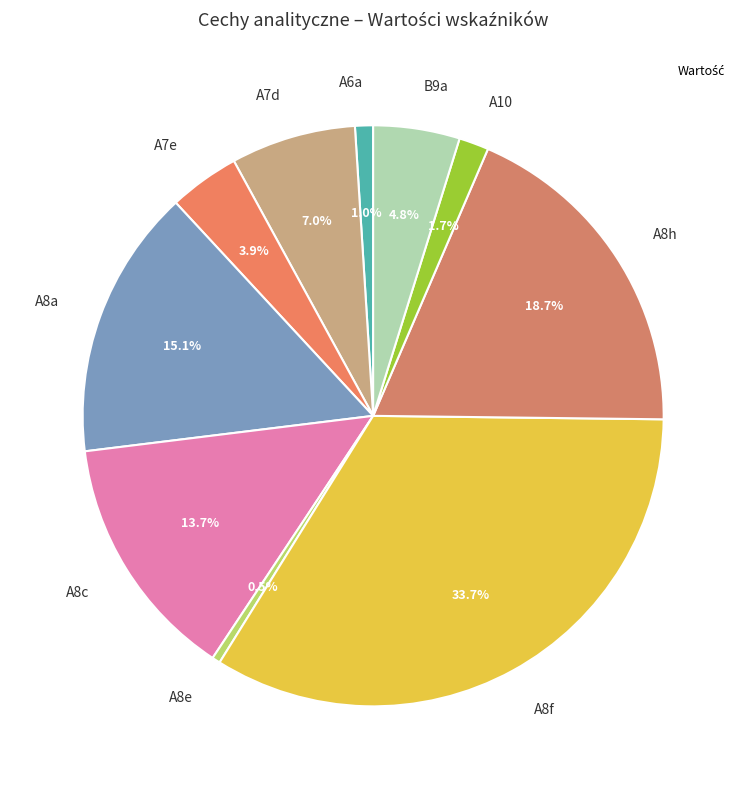

Which category has the biggest portion of the pie?

A8f